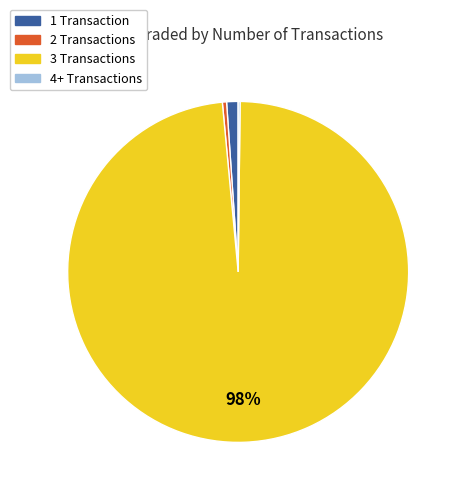

To the nearest percent, what is the average slice percentage?

25%